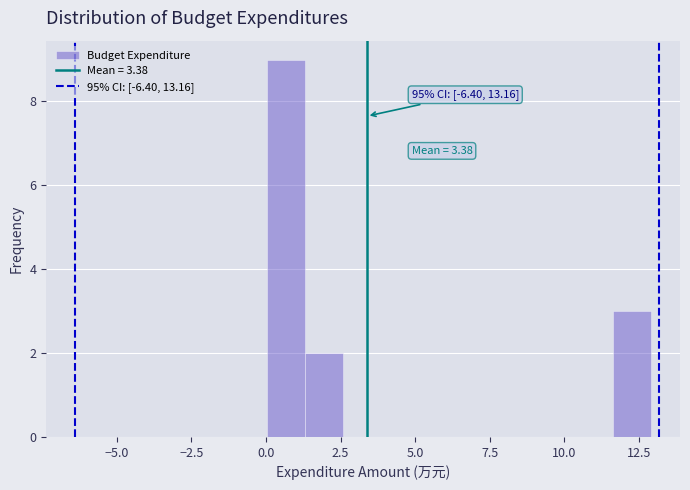

Around what value on the x-axis is the tallest bar? Give the approximate position of its centre, as read against the axis.

0.5